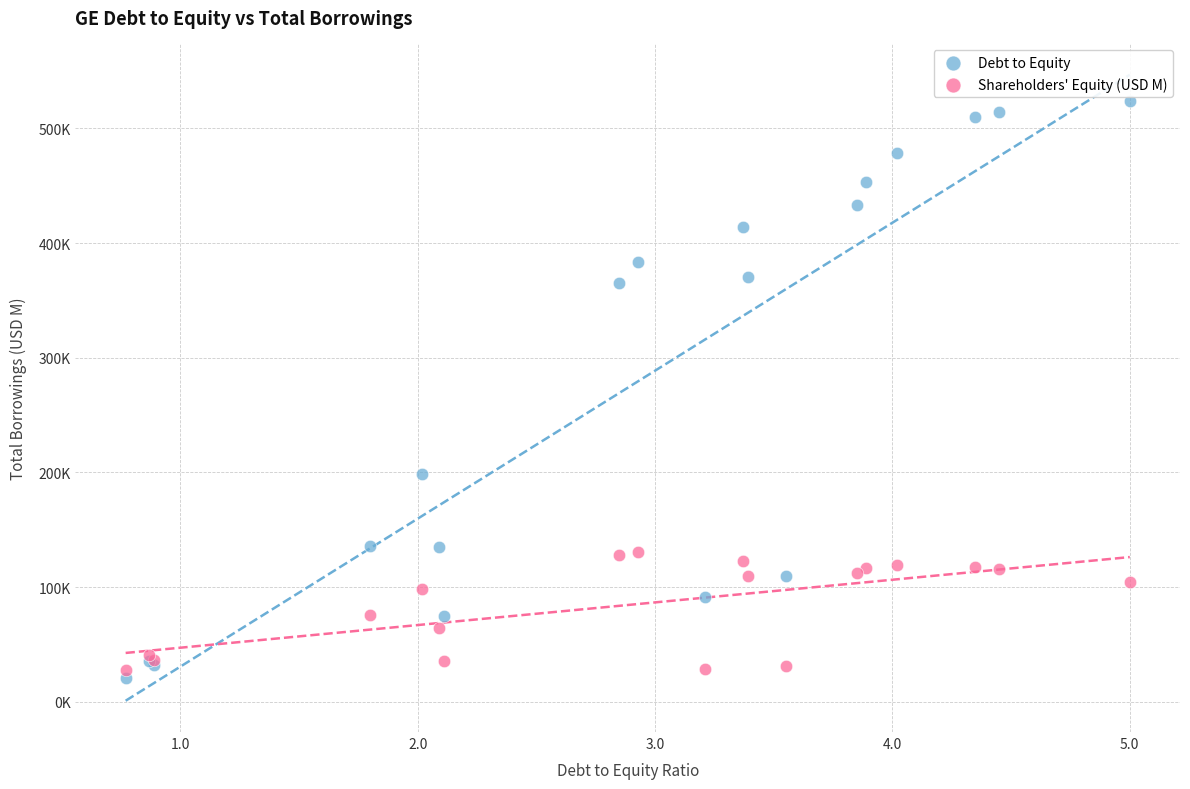

What are all the series names shown in the legend?

Debt to Equity, Shareholders' Equity (USD M)